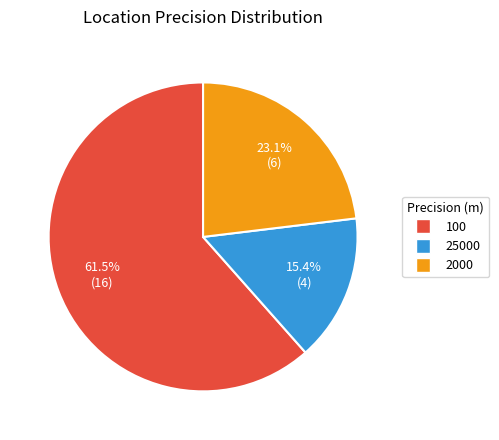

What is the total percentage of 2000 and 100?

84.6%